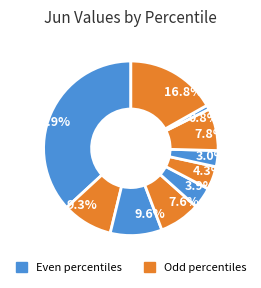

Which slice is the largest?

36.9%